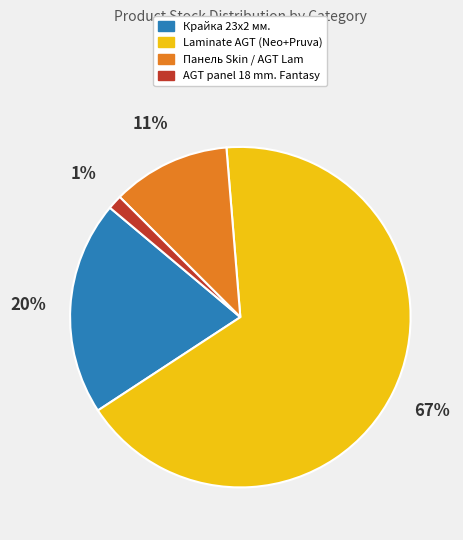

What is the smallest slice in the pie chart?

AGT panel 18 mm. Fantasy